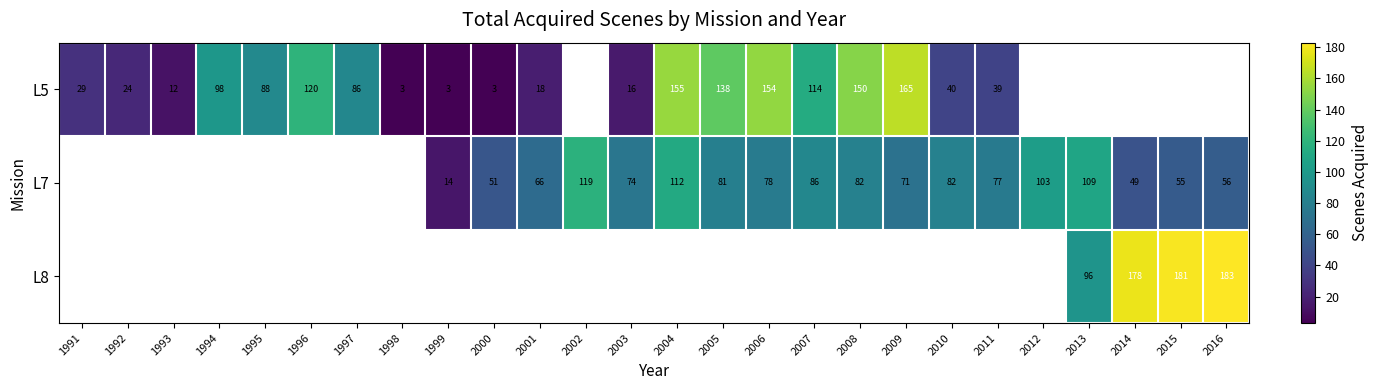

The L5 series shows 3 at 1998. True or false?

True